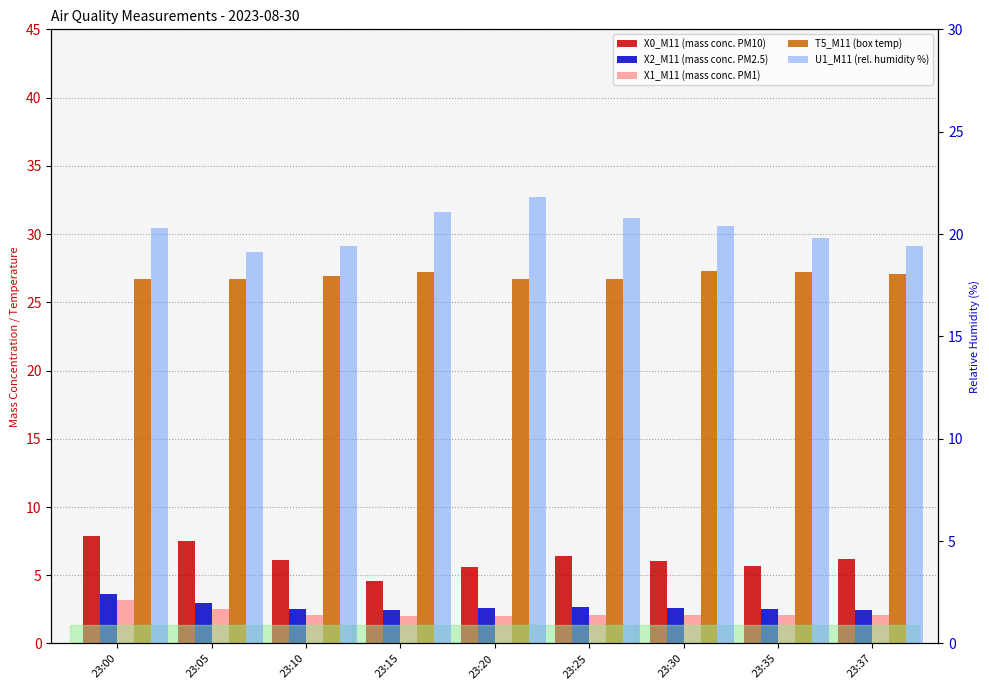

Reading right to left, what are all the values shown in this chart?

X0_M11 (mass conc. PM10): 23:37=6.2	23:35=5.7	23:30=6.1	23:25=6.4	23:20=5.6	23:15=4.6	23:10=6.1	23:05=7.5	23:00=7.8
X2_M11 (mass conc. PM2.5): 23:37=2.5	23:35=2.5	23:30=2.6	23:25=2.7	23:20=2.6	23:15=2.5	23:10=2.5	23:05=3.0	23:00=3.6
X1_M11 (mass conc. PM1): 23:37=2.1	23:35=2.1	23:30=2.1	23:25=2.1	23:20=2.0	23:15=2.0	23:10=2.1	23:05=2.5	23:00=3.2
T5_M11 (box temp): 23:37=27.1	23:35=27.2	23:30=27.3	23:25=26.7	23:20=26.7	23:15=27.2	23:10=26.9	23:05=26.7	23:00=26.7
U1_M11 (rel. humidity %): 23:37=19.4	23:35=19.8	23:30=20.4	23:25=20.8	23:20=21.8	23:15=21.1	23:10=19.4	23:05=19.1	23:00=20.3